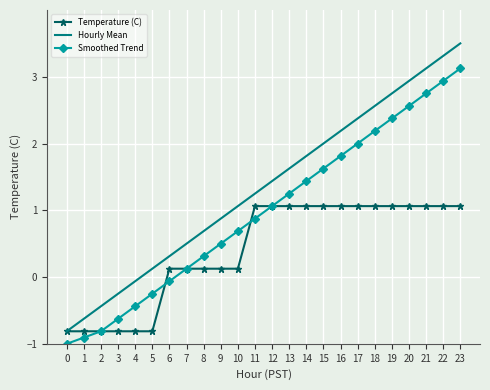

What is the greatest value displayed?

3.5